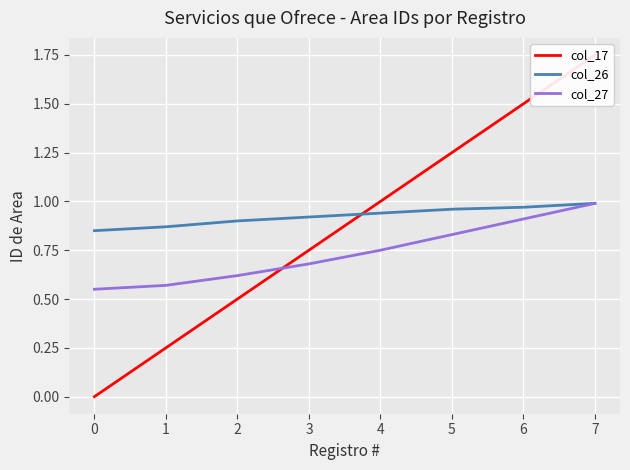

How many distinct data groups are displayed?

3